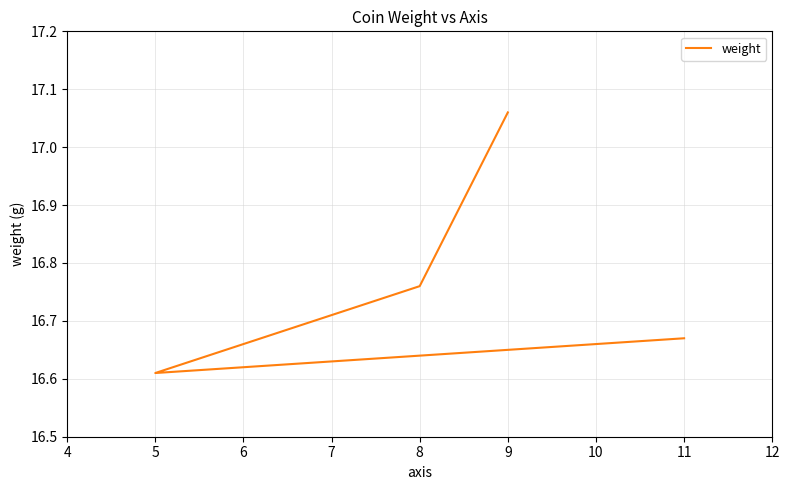

How many values are between 16 and 17?

3